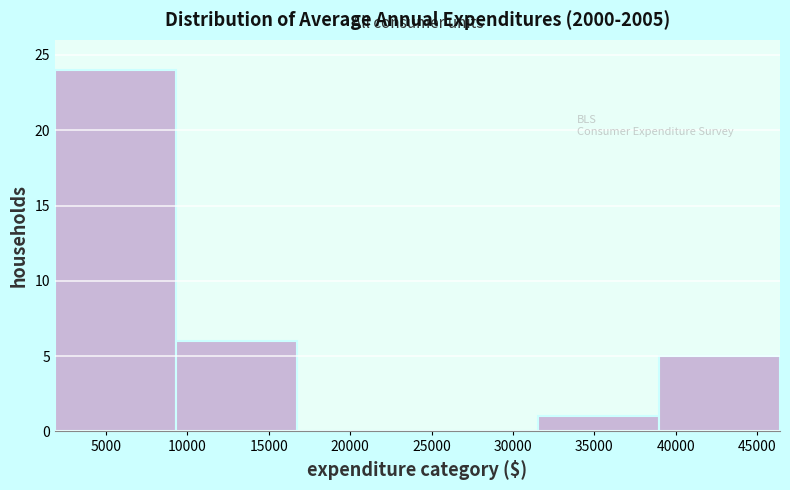

How tall is the bar that spans 39000 to 46500 on the x-axis? Neither the bar edges nor the heights are printed on the chart, so give them approximately, as read against the axes.

5